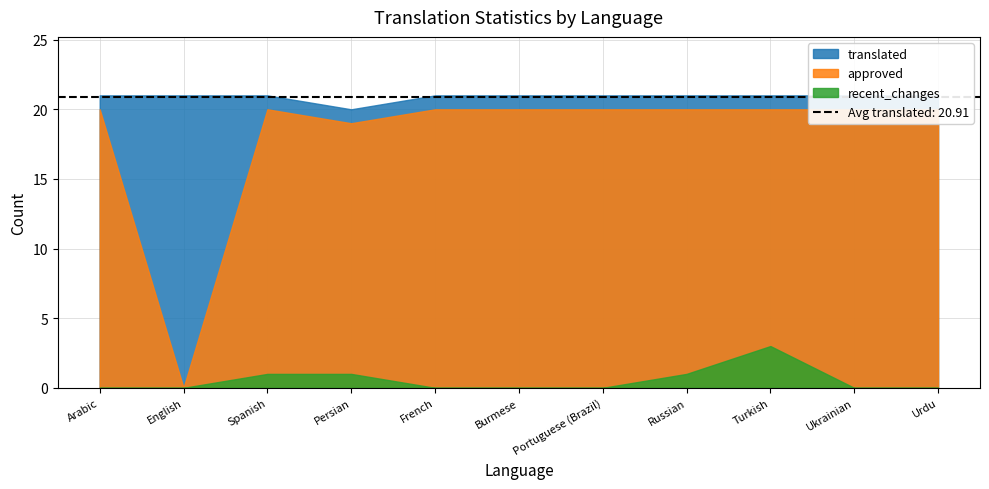

What is the label of the 10th point from the right?

English